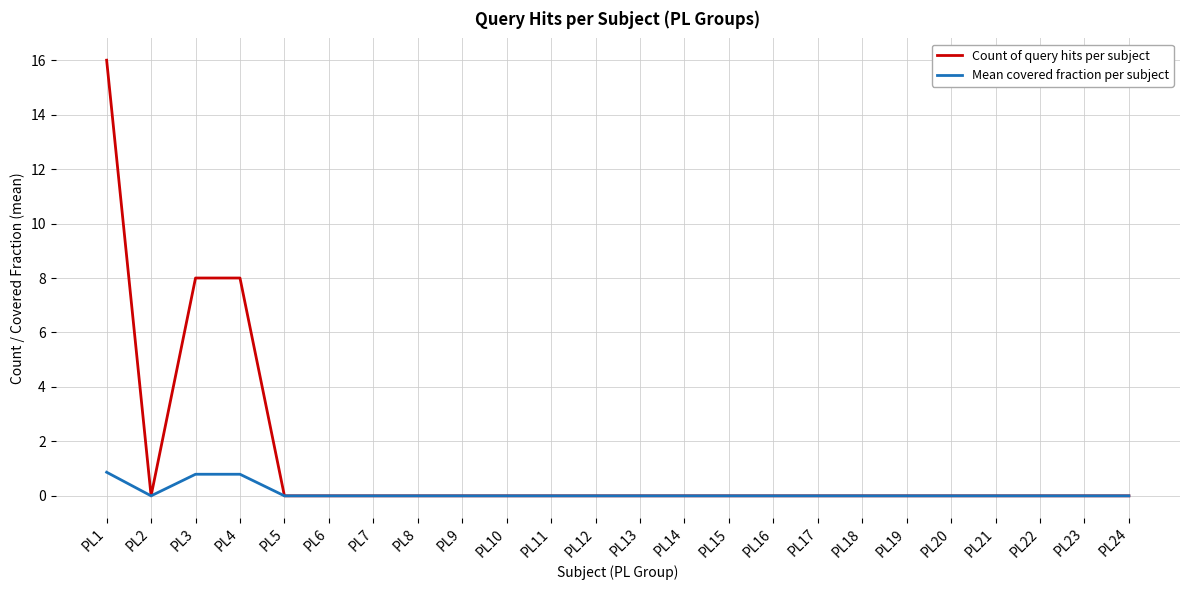

Reading left to right, what are all the values shown in this chart?

Count of query hits per subject: PL1=16.0	PL2=0.0	PL3=8.0	PL4=8.0	PL5=0.0	PL6=0.0	PL7=0.0	PL8=0.0	PL9=0.0	PL10=0.0	PL11=0.0	PL12=0.0	PL13=0.0	PL14=0.0	PL15=0.0	PL16=0.0	PL17=0.0	PL18=0.0	PL19=0.0	PL20=0.0	PL21=0.0	PL22=0.0	PL23=0.0	PL24=0.0
Mean covered fraction per subject: PL1=0.9	PL2=0.0	PL3=0.8	PL4=0.8	PL5=0.0	PL6=0.0	PL7=0.0	PL8=0.0	PL9=0.0	PL10=0.0	PL11=0.0	PL12=0.0	PL13=0.0	PL14=0.0	PL15=0.0	PL16=0.0	PL17=0.0	PL18=0.0	PL19=0.0	PL20=0.0	PL21=0.0	PL22=0.0	PL23=0.0	PL24=0.0